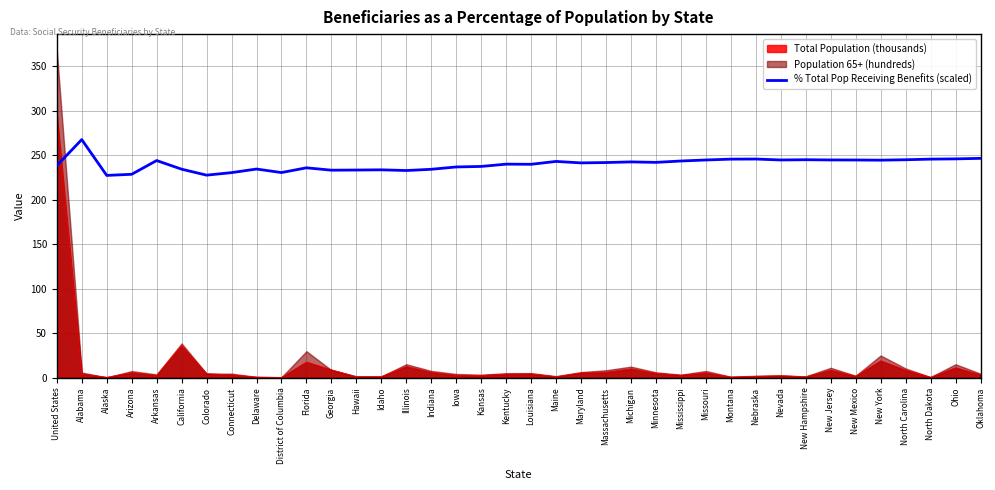

How many data points are above 241?

20